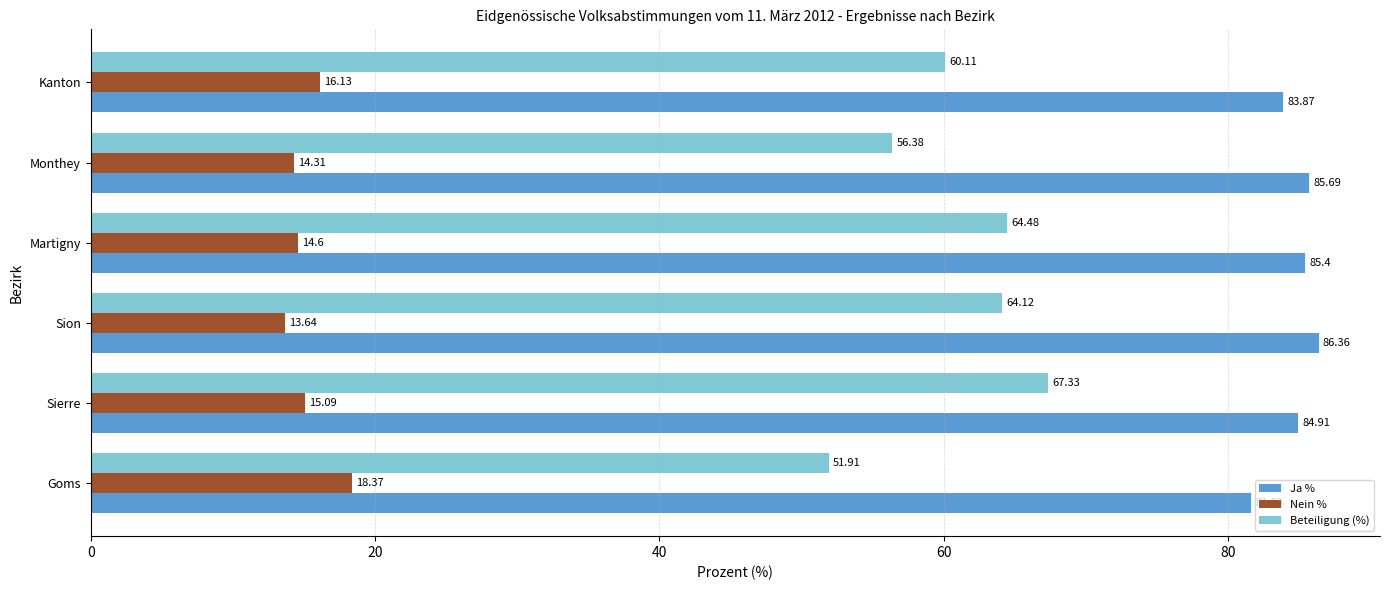

Which category has the highest value across all series?

Sion